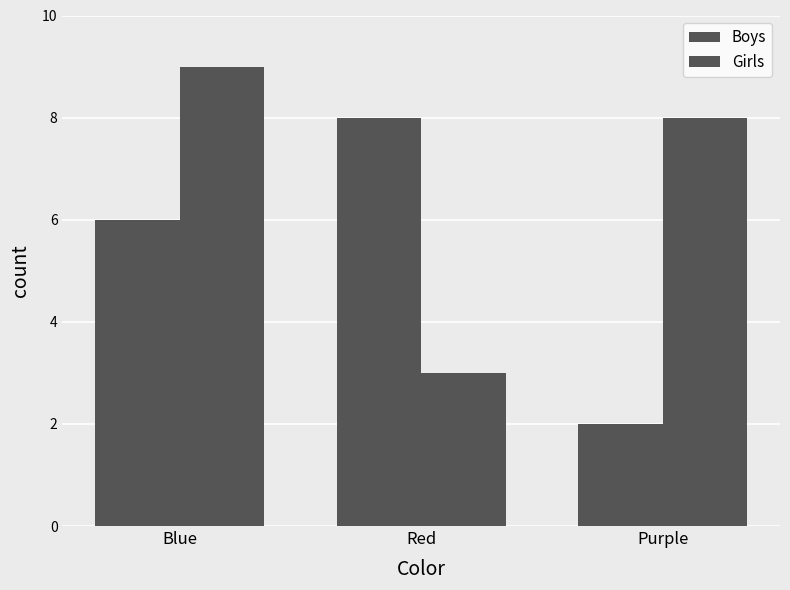

Does the chart contain any negative values?

No